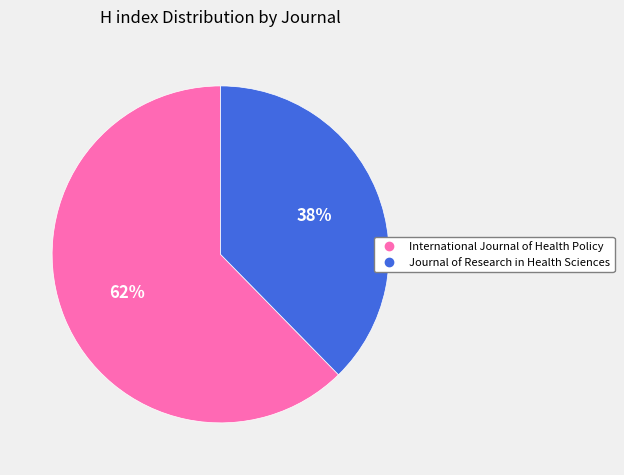

Count the number of slices in the pie.

2